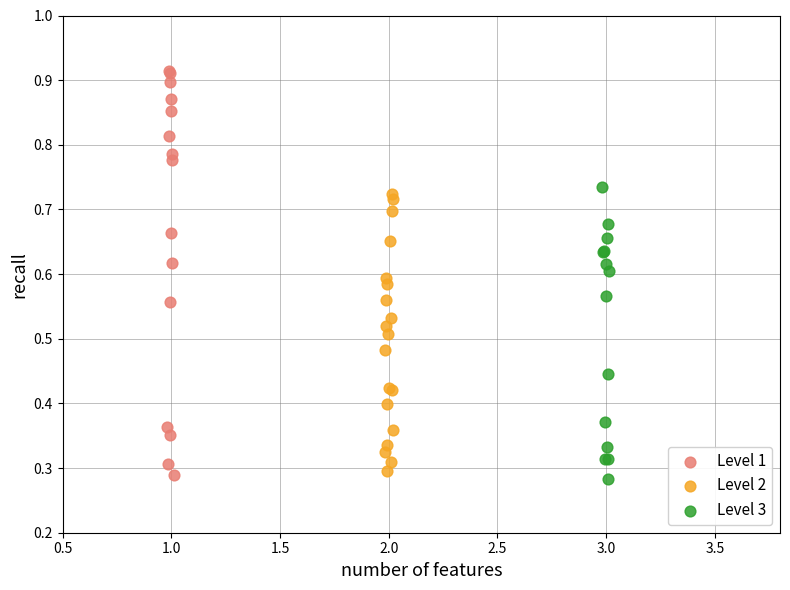

Which series contains the lowest Y value?

Level 3